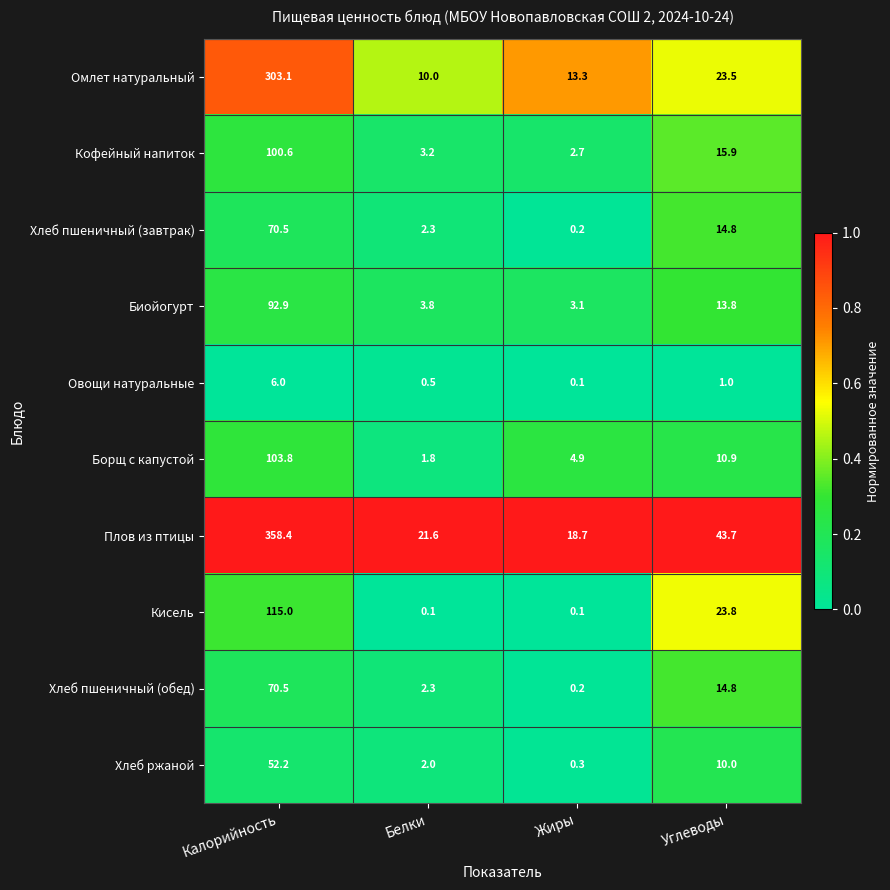

True or false: Биойогурт has a value of 4.8 at Жиры.

False